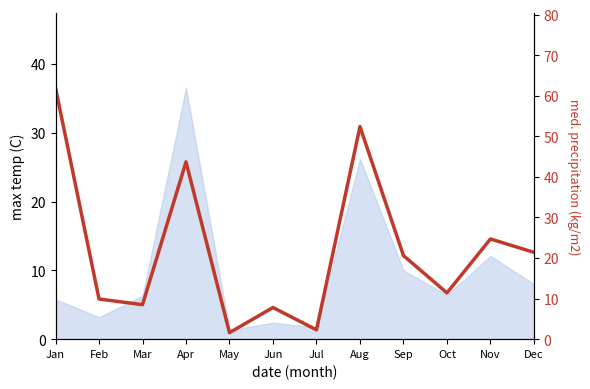

Reading right to left, list all the values displayed in this chart.

Dec=21.4	Nov=24.7	Oct=11.4	Sep=20.6	Aug=52.4	Jul=2.3	Jun=7.8	May=1.6	Apr=43.7	Mar=8.5	Feb=9.9	Jan=61.9